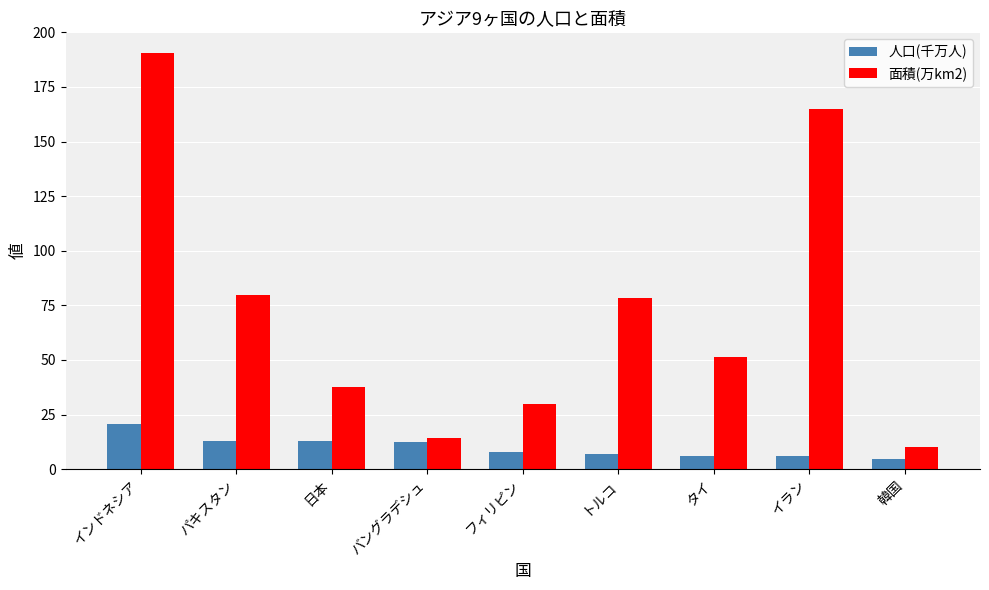

How many distinct data groups are displayed?

2